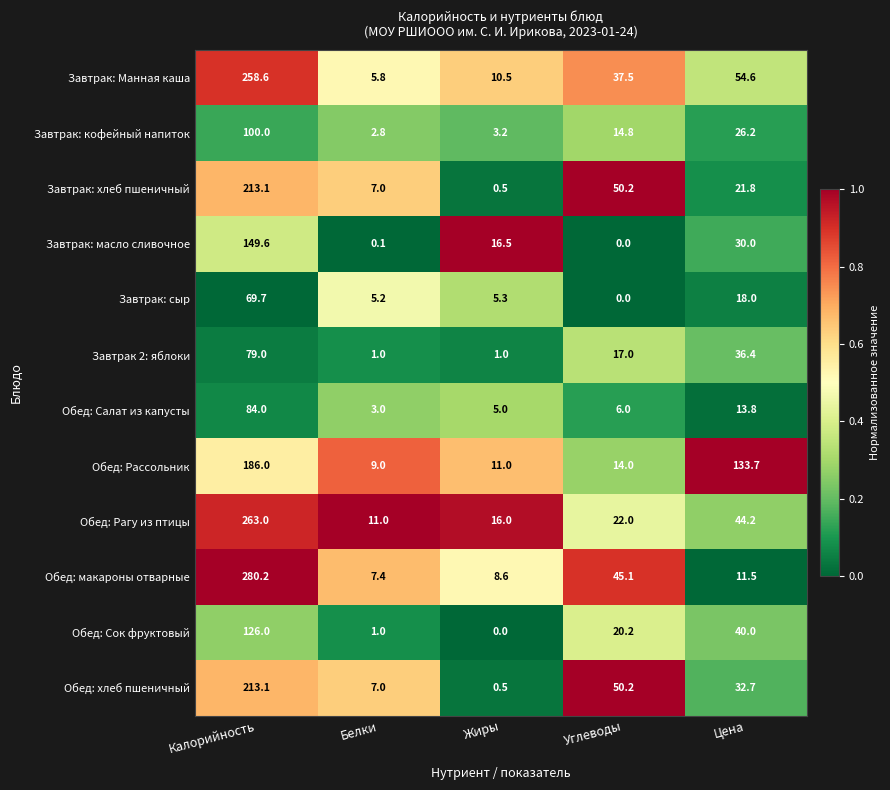

Which series changed the most between Углеводы and Цена?

Обед: Рассольник